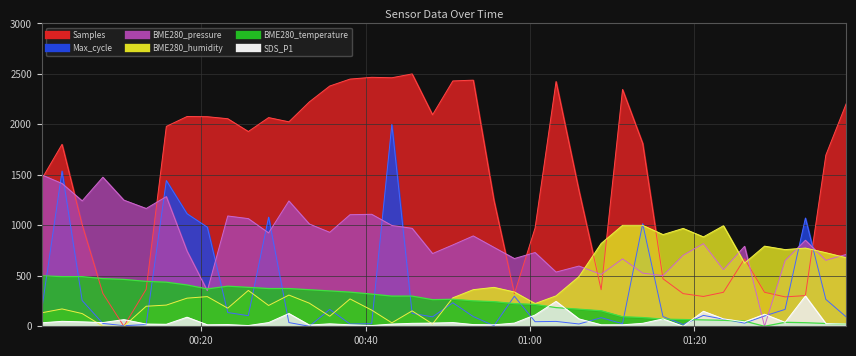

At which label does Samples first exceed 1811?

2023/10/17 00:15:47